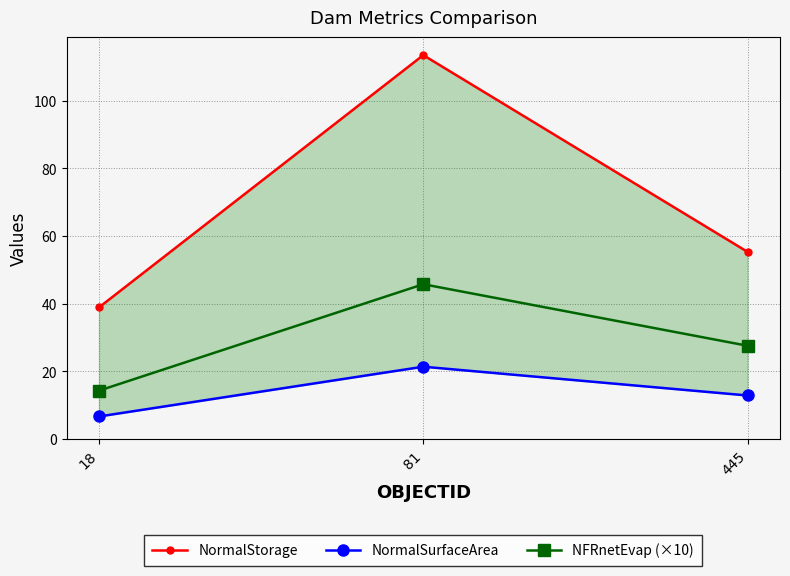

How many values in the NormalStorage series are below 55?

1